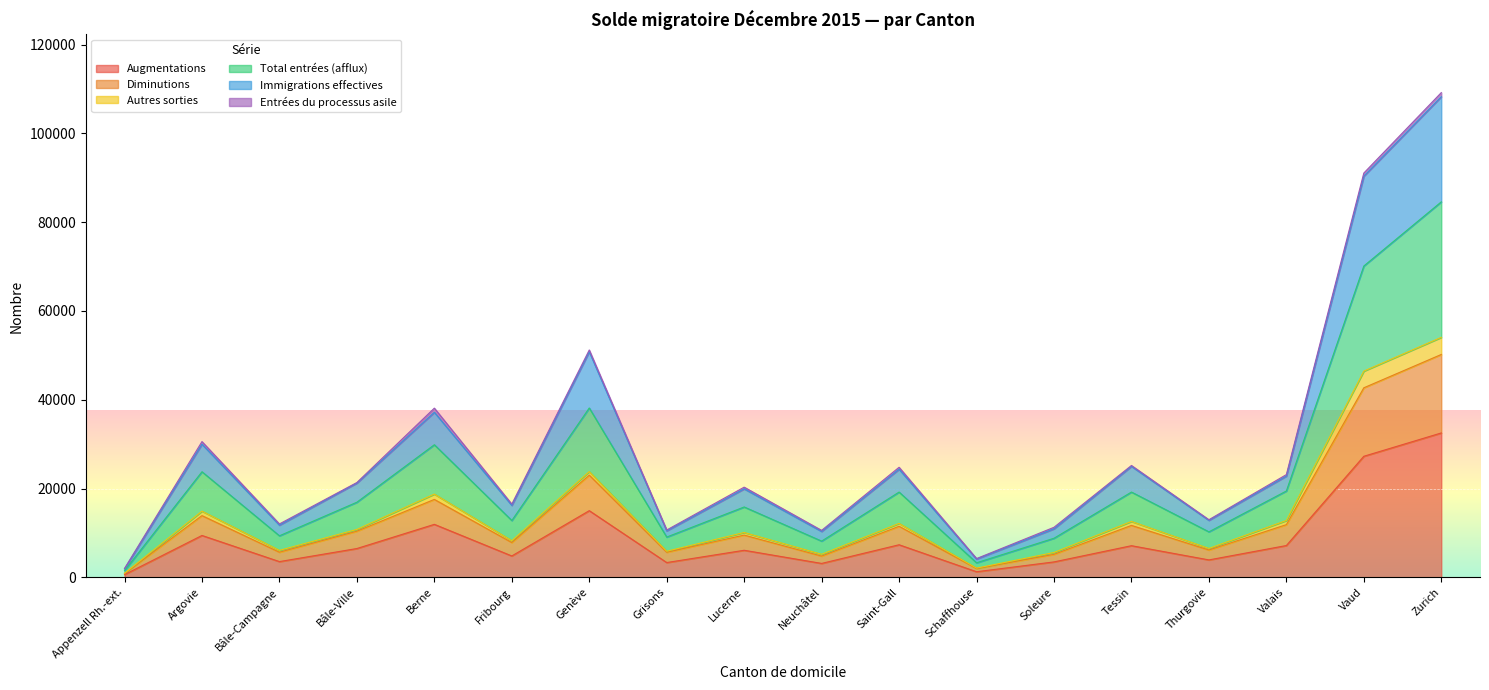

At which category does Total entrées (afflux) reach its first local peak?

Argovie